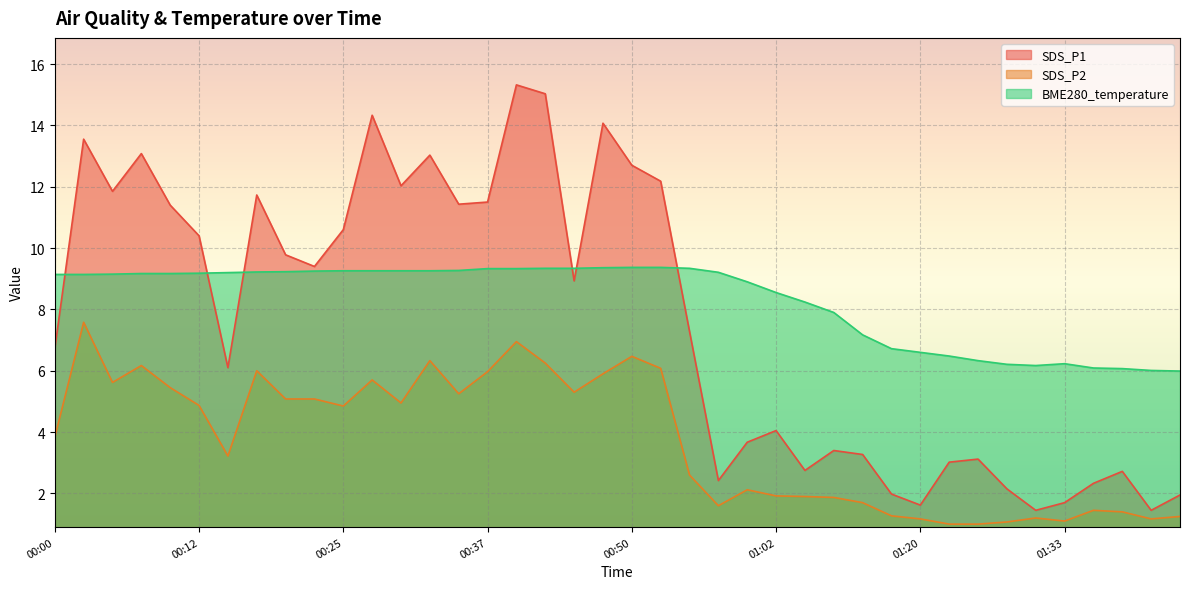

Reading right to left, list all the values displayed in this chart.

SDS_P1: 1.9	1.4	2.7	2.3	1.7	1.4	2.1	3.1	3.0	1.6	2.0	3.3	3.4	2.8	4.0	3.7	2.4	7.3	12.2	12.7	14.1	8.9	15.0	15.3	11.5	11.4	13.0	12.0	14.3	10.6	9.4	9.8	11.7	6.1	10.4	11.4	13.1	11.8	13.6	6.7
SDS_P2: 1.2	1.2	1.4	1.4	1.1	1.2	1.1	1.0	1.0	1.2	1.3	1.7	1.9	1.9	1.9	2.1	1.6	2.6	6.1	6.5	5.9	5.3	6.2	7.0	6.0	5.2	6.3	5.0	5.7	4.8	5.1	5.1	6.0	3.2	4.9	5.5	6.2	5.6	7.6	3.8
BME280_temperature: 6.0	6.0	6.1	6.1	6.2	6.2	6.2	6.3	6.5	6.6	6.7	7.2	7.9	8.2	8.6	8.9	9.2	9.3	9.4	9.4	9.4	9.3	9.3	9.3	9.3	9.3	9.3	9.3	9.3	9.3	9.2	9.2	9.2	9.2	9.2	9.2	9.2	9.2	9.1	9.1